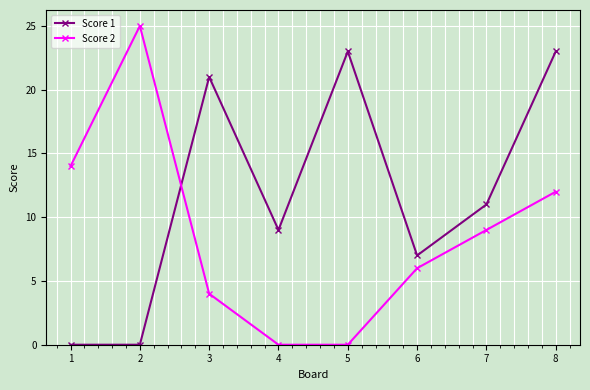

List the series in order of their overall mean, highest first.

Score 1, Score 2